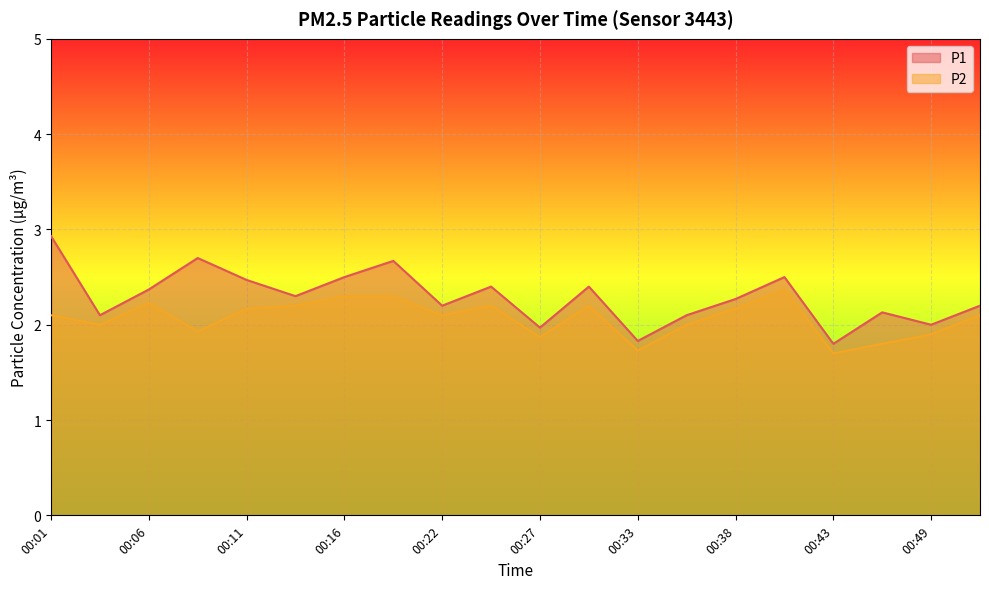

Reading left to right, what are all the values shown in this chart?

P1: 2.9	2.1	2.4	2.7	2.5	2.3	2.5	2.7	2.2	2.4	2.0	2.4	1.8	2.1	2.3	2.5	1.8	2.1	2.0	2.2
P2: 2.1	2.0	2.2	1.9	2.2	2.2	2.3	2.3	2.1	2.2	1.9	2.2	1.7	2.0	2.2	2.4	1.7	1.8	1.9	2.1